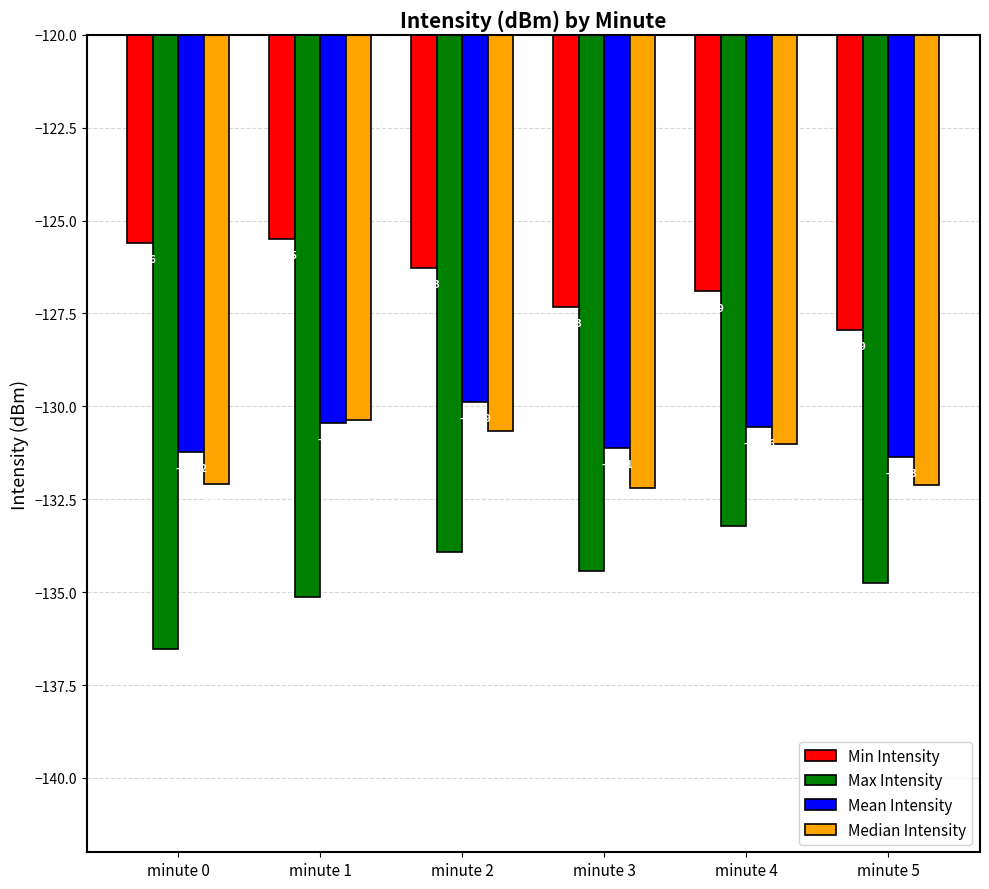

Is it true that Median Intensity equals -132.1 at minute 0?

True